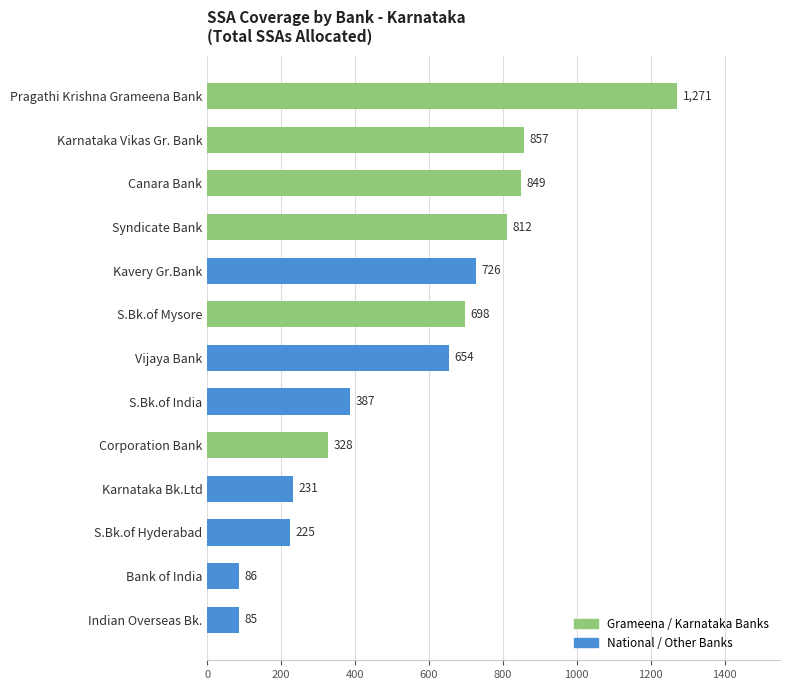

Is it true that the value at Syndicate Bank is 376?

False